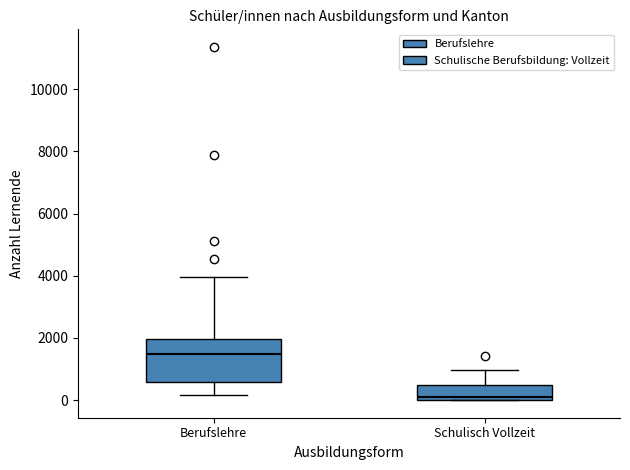

Comparing the boxes themselves (not the whiskers), which one is the tallest?

Berufslehre